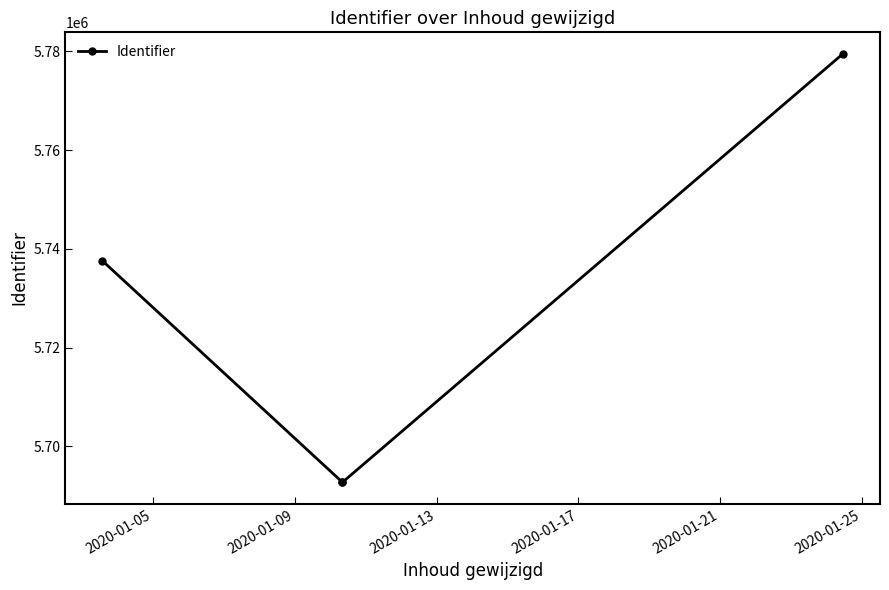

What is the value of the 4th point from the left?

5779493